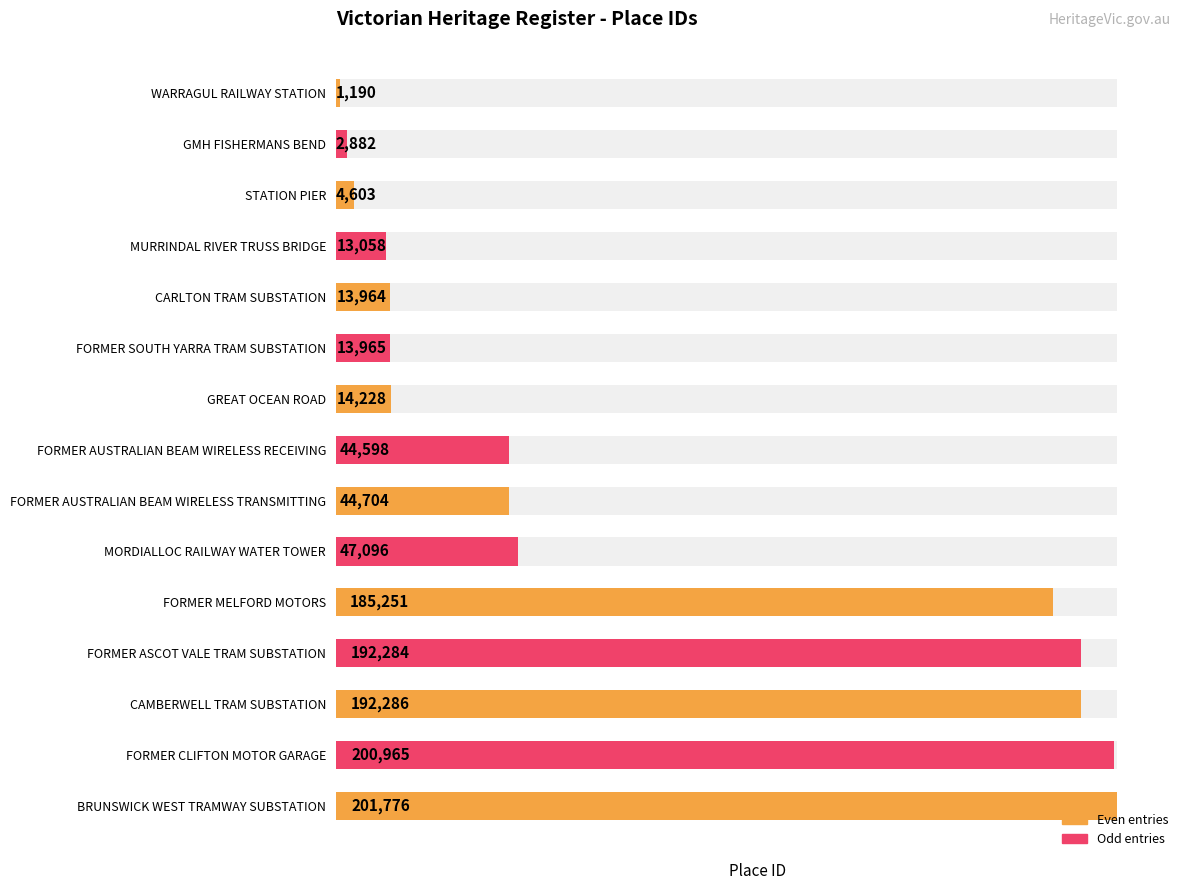

Count the number of categories in the chart.

15